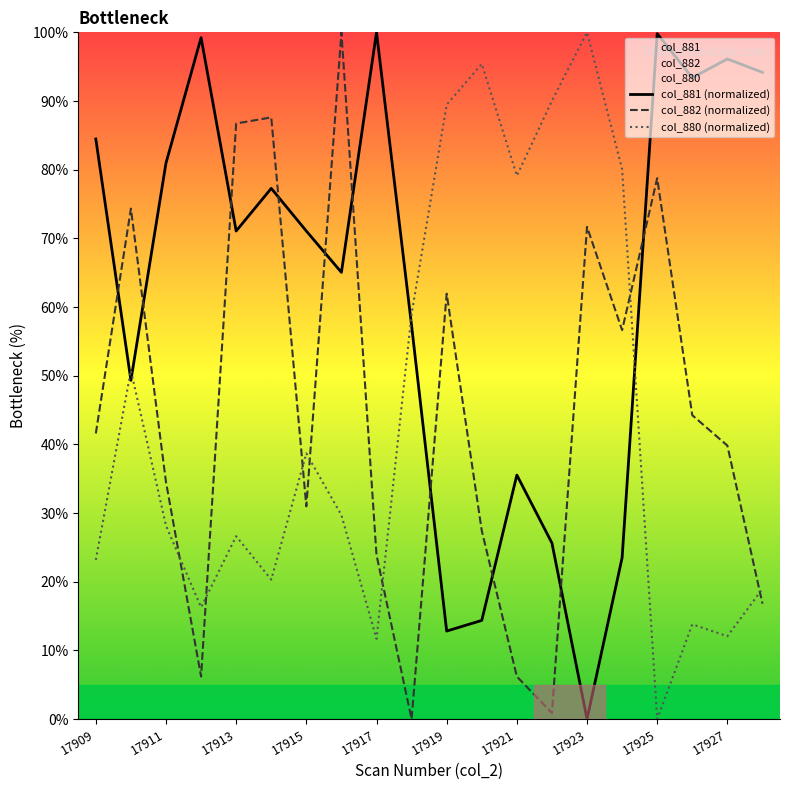

List the series in order of their peak value, lowest first.

col_881 (normalized), col_882 (normalized), col_880 (normalized)